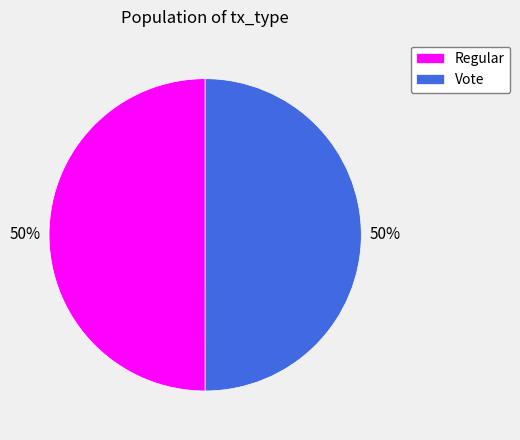

Combined, do Vote and Regular account for over 50%?

Yes